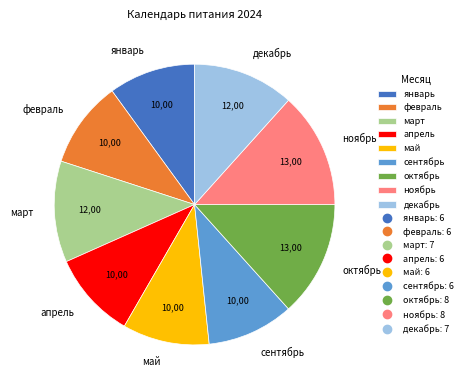

Does сентябрь represent more than half of the total?

No